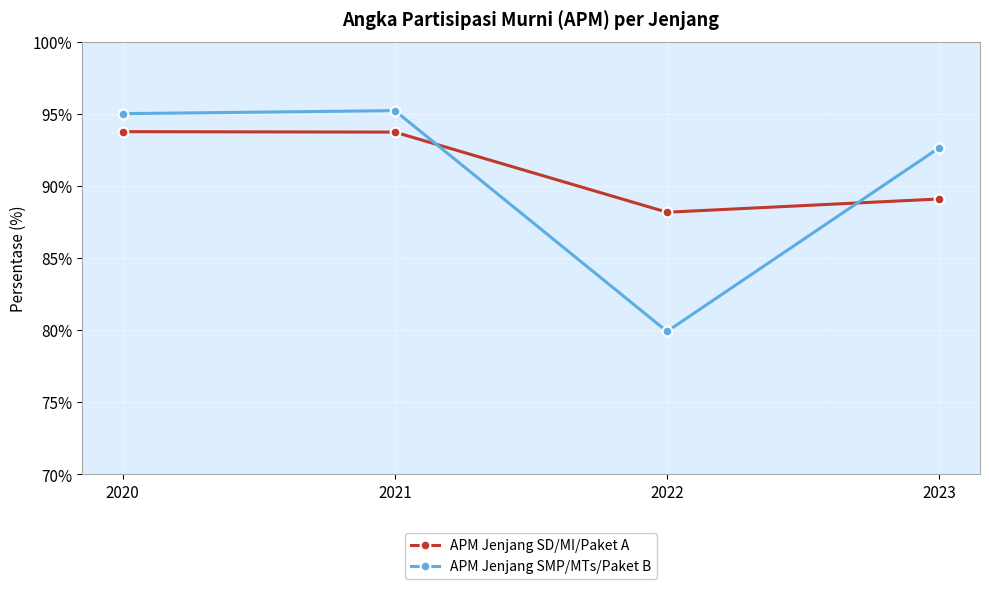

Where is APM Jenjang SMP/MTs/Paket B nearest to the value 87?

2023